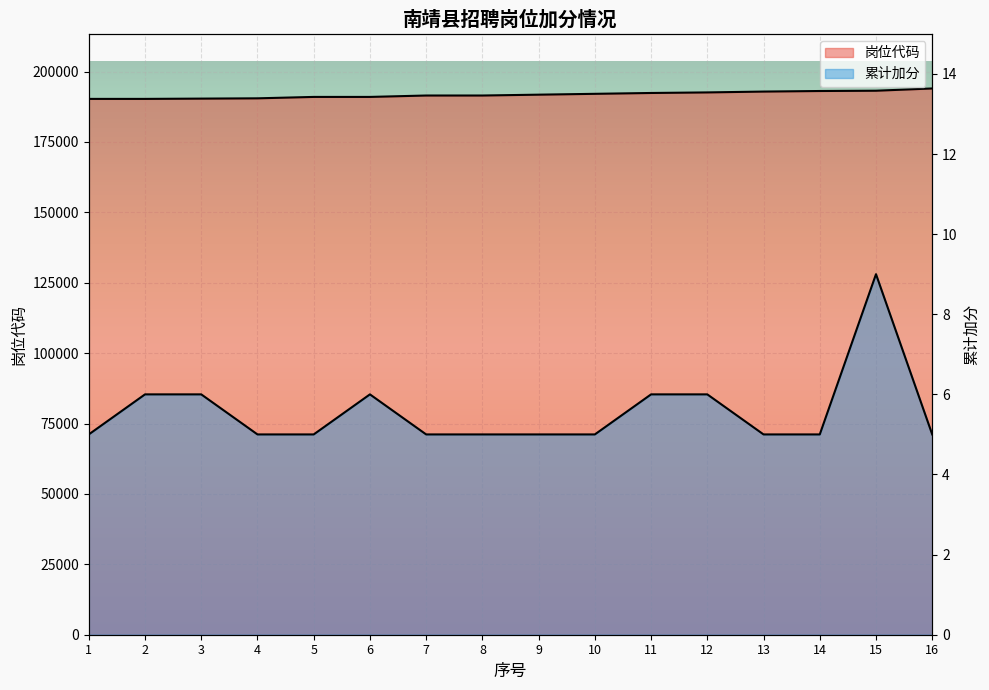

The value of 岗位代码 at 3 is 190401. True or false?

True